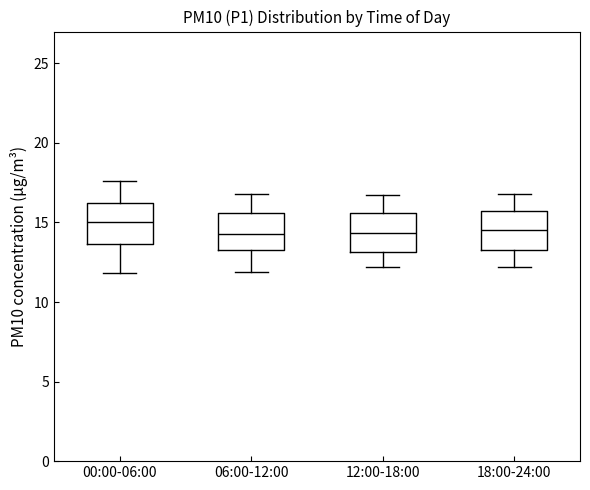

Reading left to right, transcribe this box plot: for each box, give where its median line is, the range the box spans, and where its two whiskers end, as read against the y-axis. The values are not printed on the chart, so give them approximately, as read against the axis.

00:00-06:00: median 15.0, box 13.5 to 16.0, whiskers 12.0 to 17.5
06:00-12:00: median 14.5, box 13.5 to 15.5, whiskers 12.0 to 17.0
12:00-18:00: median 14.5, box 13.0 to 15.5, whiskers 12.0 to 16.5
18:00-24:00: median 14.5, box 13.5 to 15.5, whiskers 12.0 to 17.0